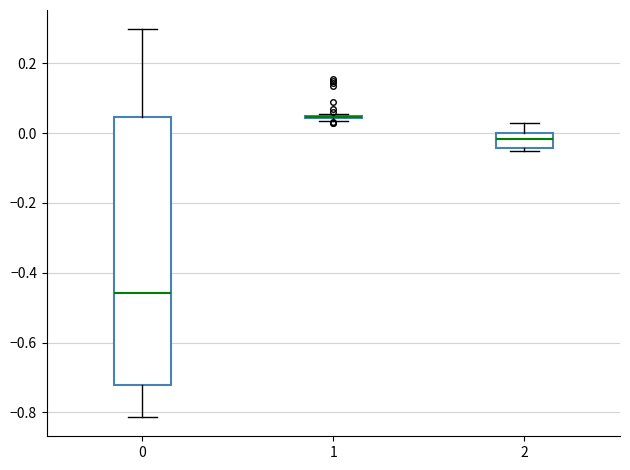

Which box is the tallest, from its lower edge to its upper edge?

0